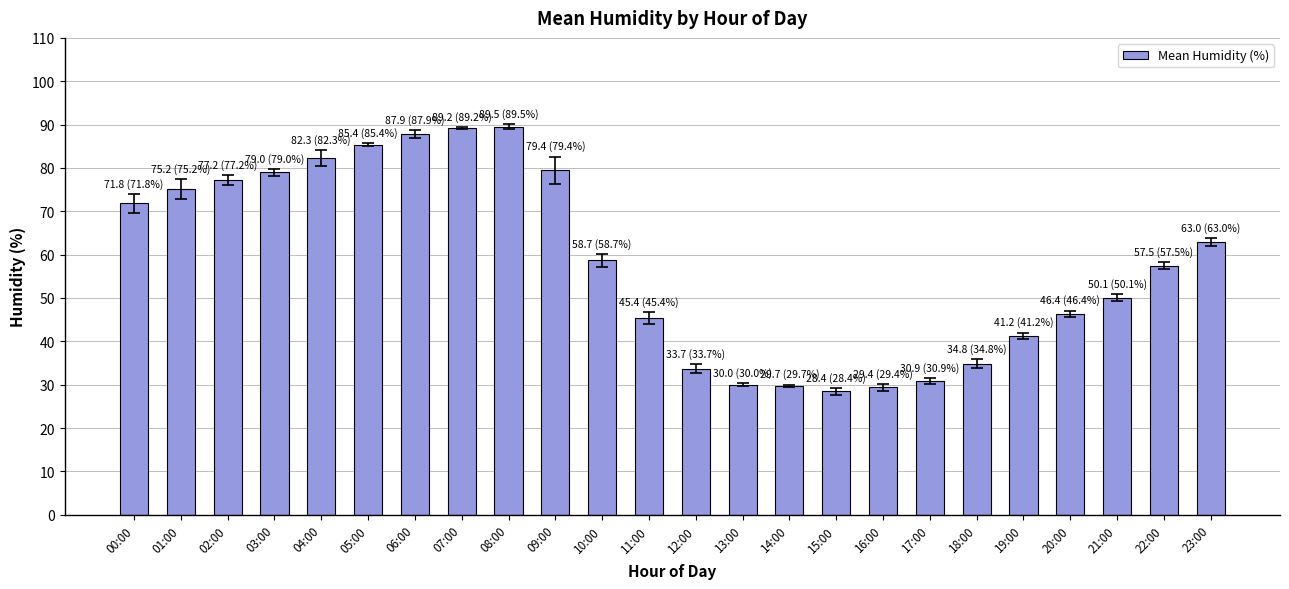

Is it true that the value at 08:00 is 89.5?

True